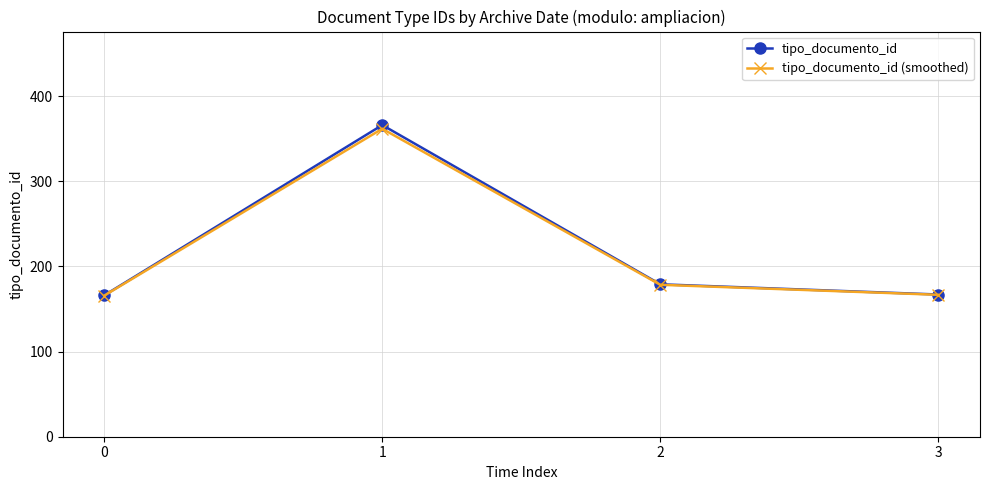

How many series are shown in this chart?

2